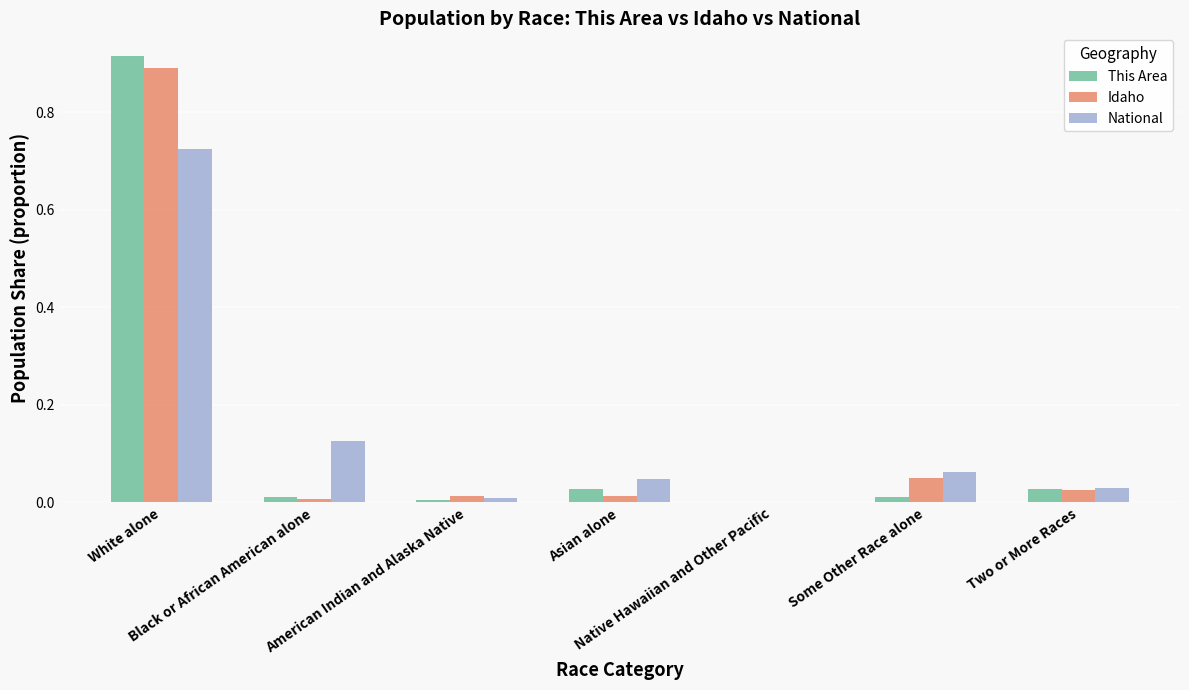

At how many categories does at least one series exceed 0?

7